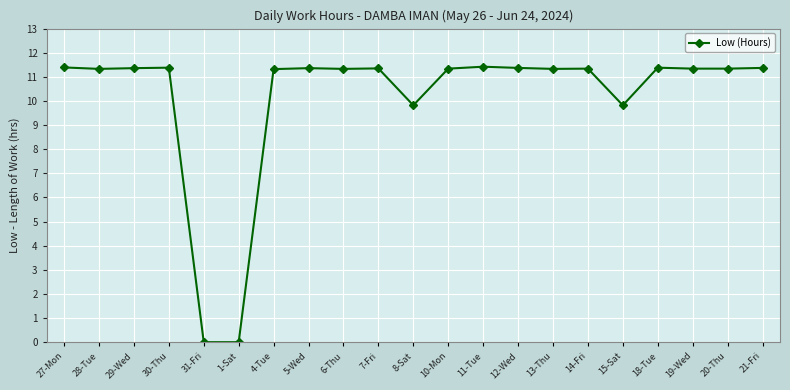

What is the greatest value displayed?

11.4